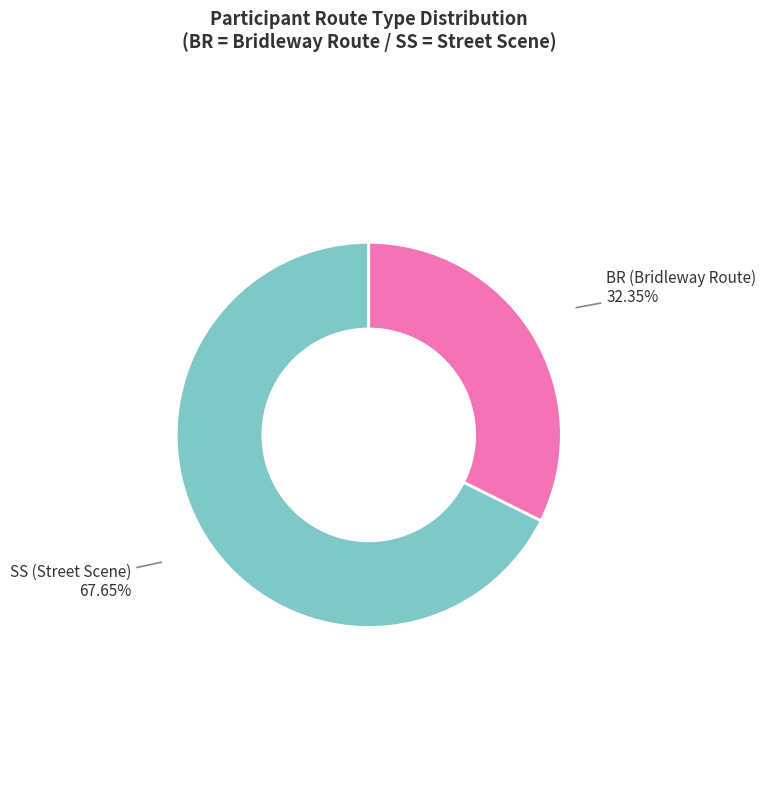

Is there any slice that represents more than half of the pie?

Yes